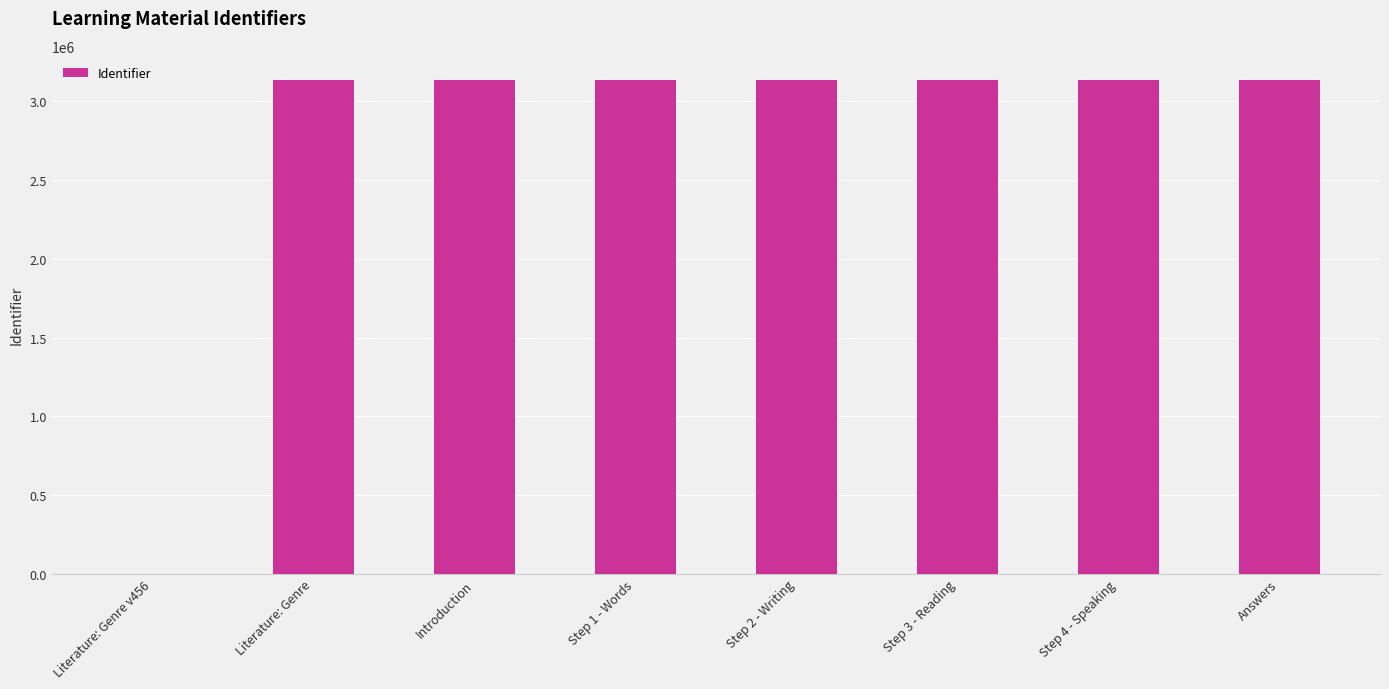

What is the change in value from Literature: Genre v456 to Step 2 - Writing?

+3133079